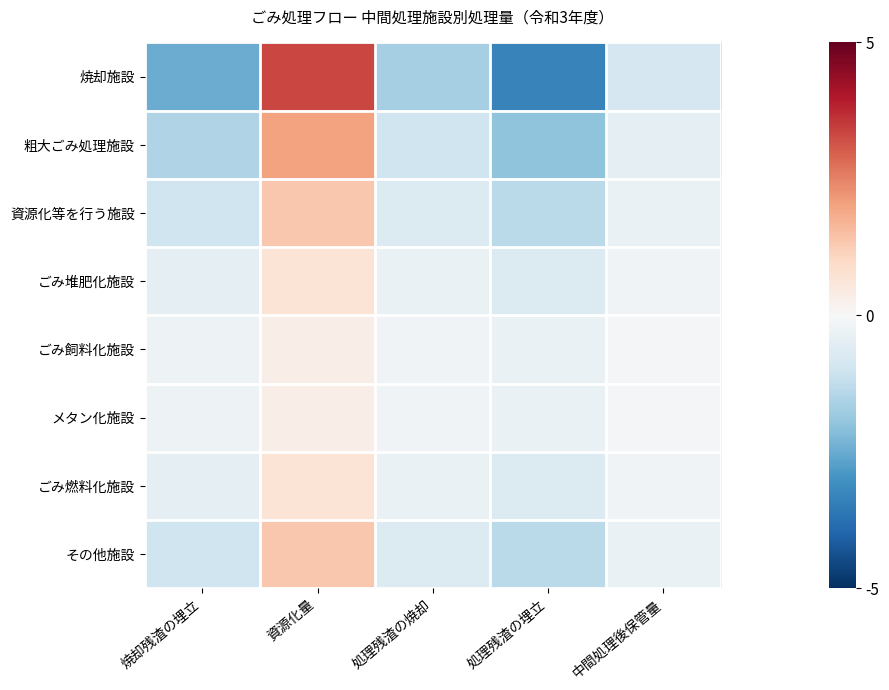

At which category is the sum across all series the highest?

資源化量